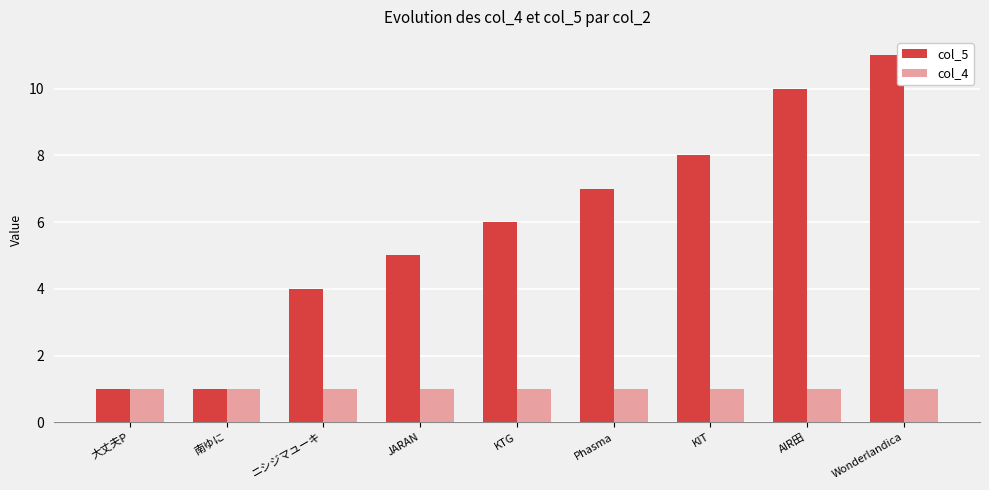

At which label does col_5 reach its peak?

Wonderlandica